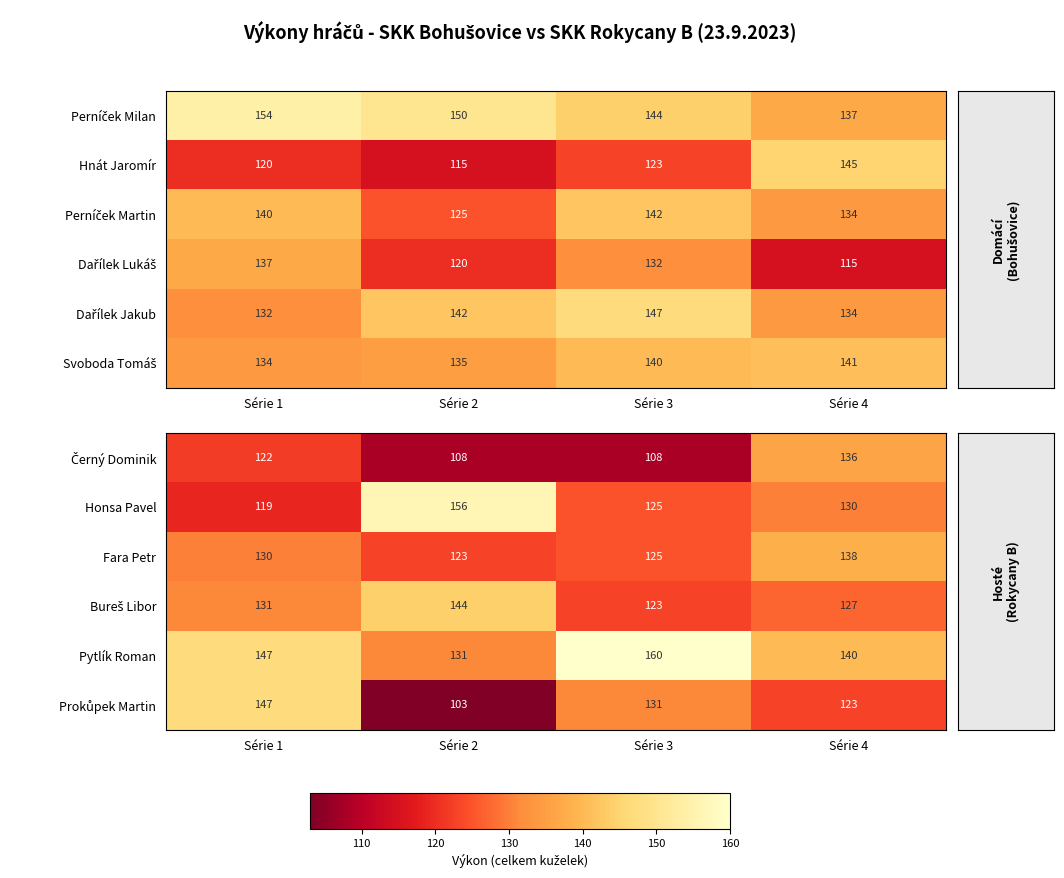

What value does the Fara Petr series have at Série 2?

123